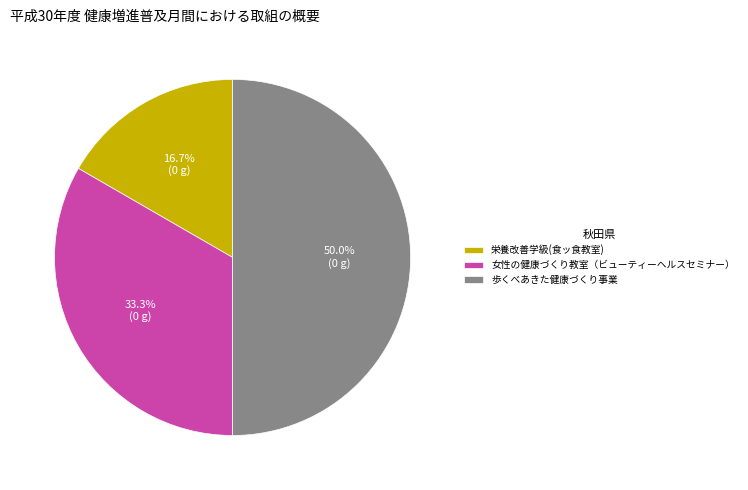

What is the smallest slice in the pie chart?

栄養改善学級(食ッ食教室)